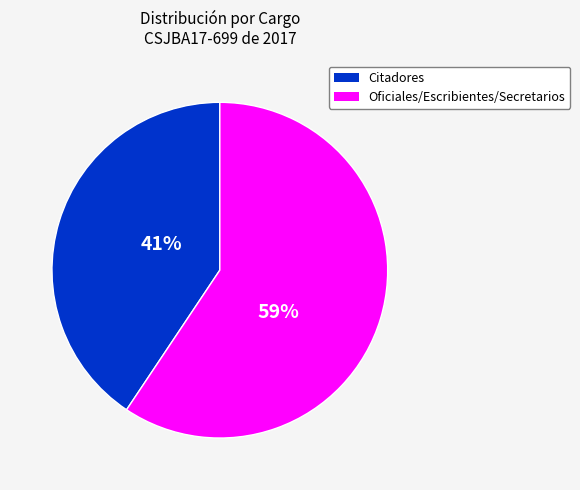

Does any single category account for the majority?

Yes